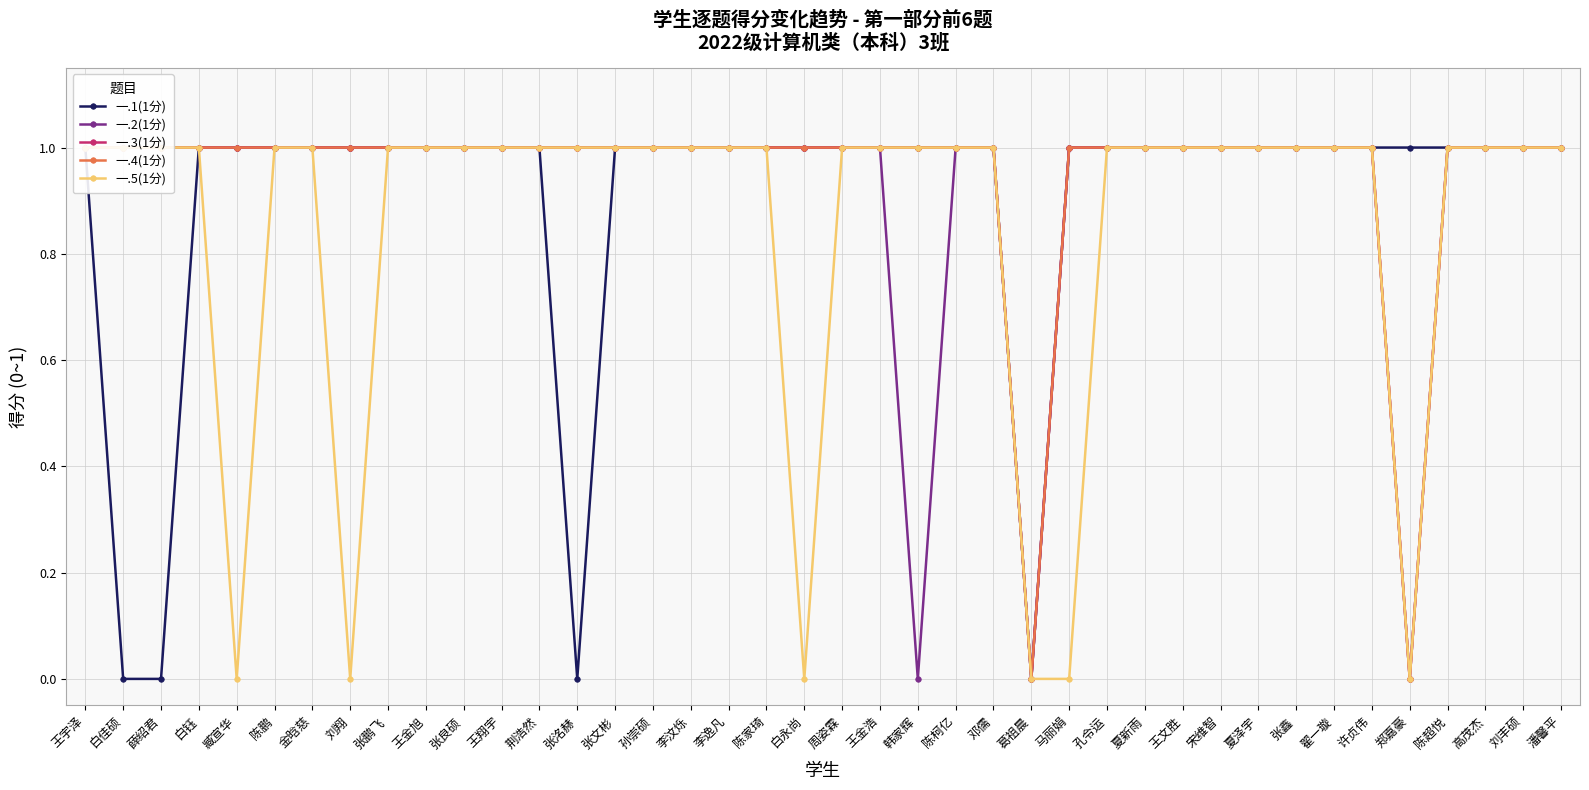

True or false: 一.2(1分) has a value of 1 at 孙崇硕.

False